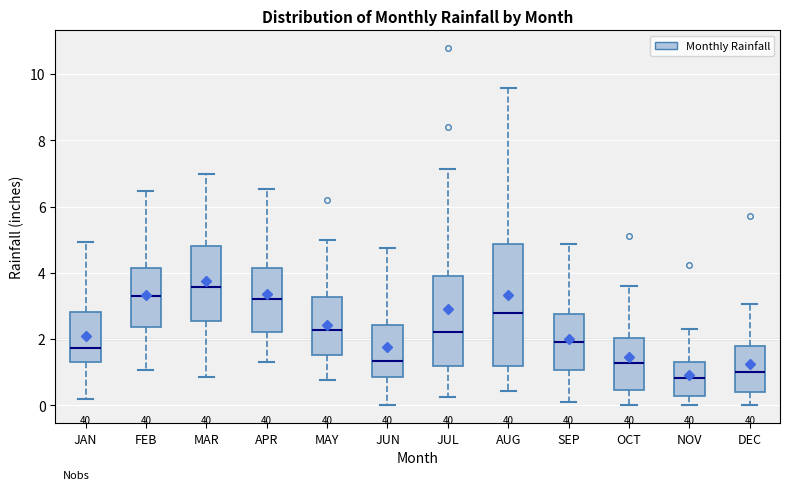

Which box has the highest median line?

MAR